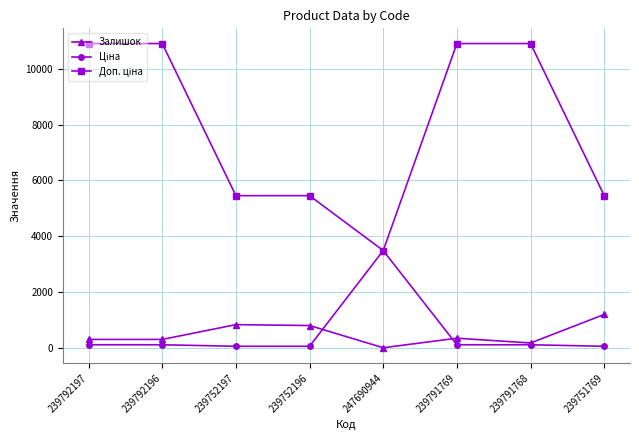

What is the minimum value shown in the chart?

2.0